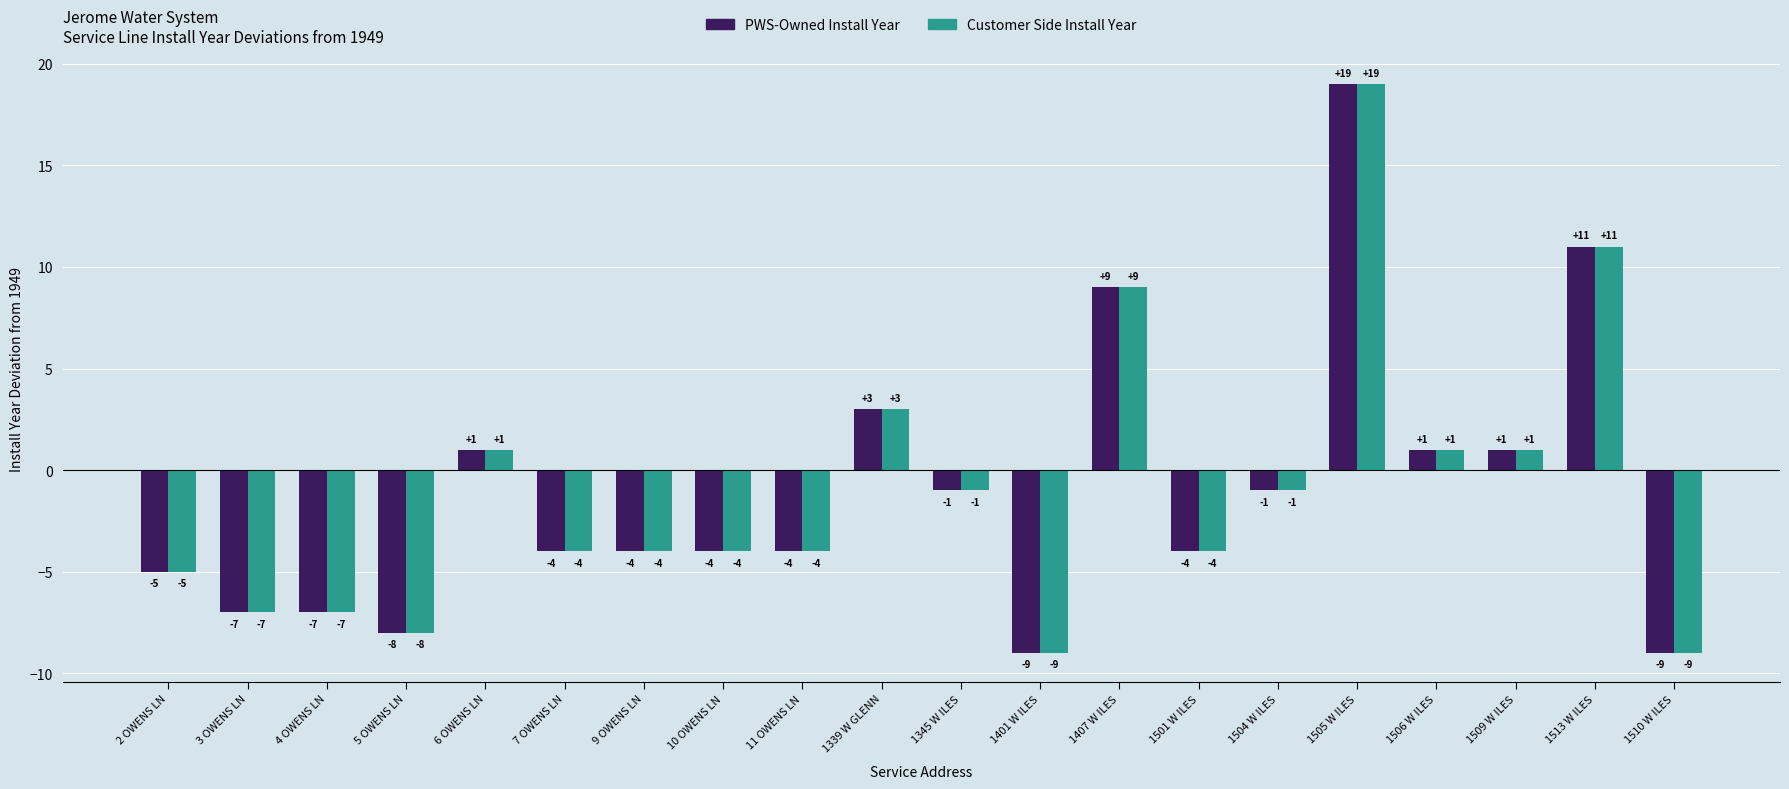

Reading left to right, list all the values displayed in this chart.

PWS-Owned Install Year: 2 OWENS LN=-5	3 OWENS LN=-7	4 OWENS LN=-7	5 OWENS LN=-8	6 OWENS LN=1	7 OWENS LN=-4	9 OWENS LN=-4	10 OWENS LN=-4	11 OWENS LN=-4	1339 W GLENN=3	1345 W ILES=-1	1401 W ILES=-9	1407 W ILES=9	1501 W ILES=-4	1504 W ILES=-1	1505 W ILES=19	1506 W ILES=1	1509 W ILES=1	1513 W ILES=11	1510 W ILES=-9
Customer Side Install Year: 2 OWENS LN=-5	3 OWENS LN=-7	4 OWENS LN=-7	5 OWENS LN=-8	6 OWENS LN=1	7 OWENS LN=-4	9 OWENS LN=-4	10 OWENS LN=-4	11 OWENS LN=-4	1339 W GLENN=3	1345 W ILES=-1	1401 W ILES=-9	1407 W ILES=9	1501 W ILES=-4	1504 W ILES=-1	1505 W ILES=19	1506 W ILES=1	1509 W ILES=1	1513 W ILES=11	1510 W ILES=-9